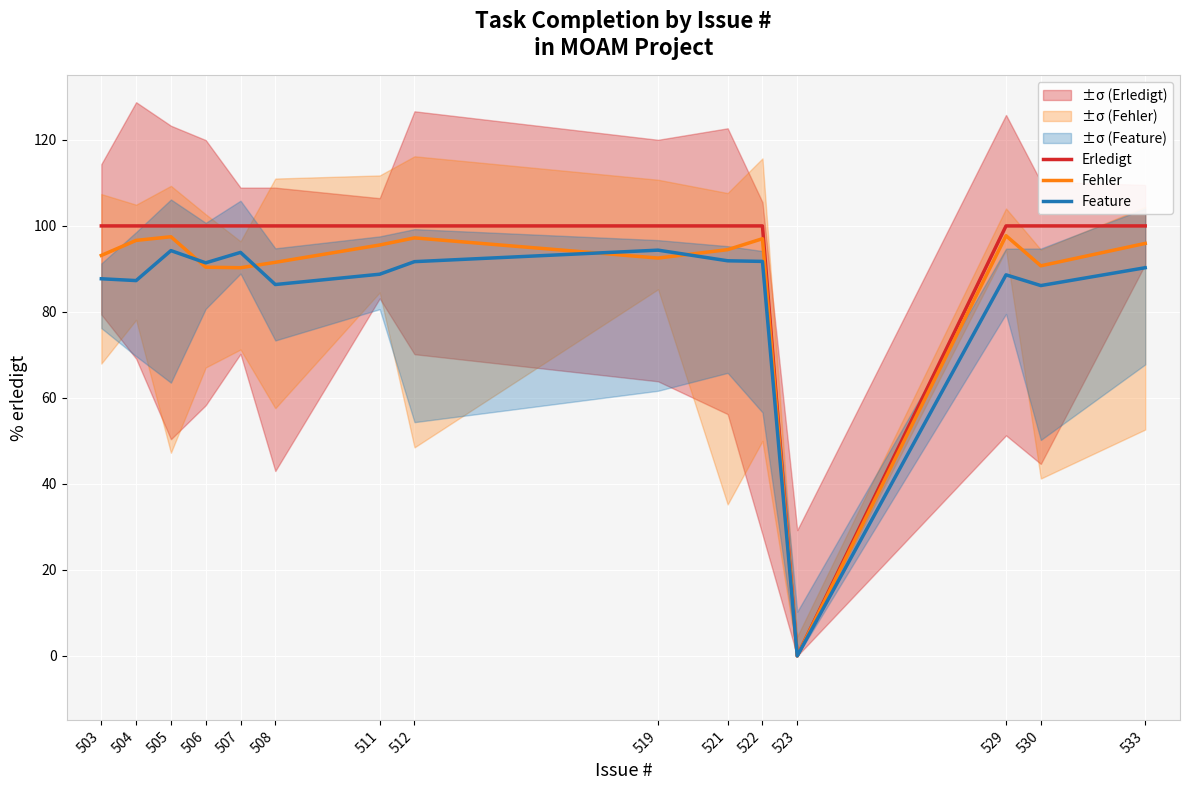

At which label is Erledigt closest to 50?

503